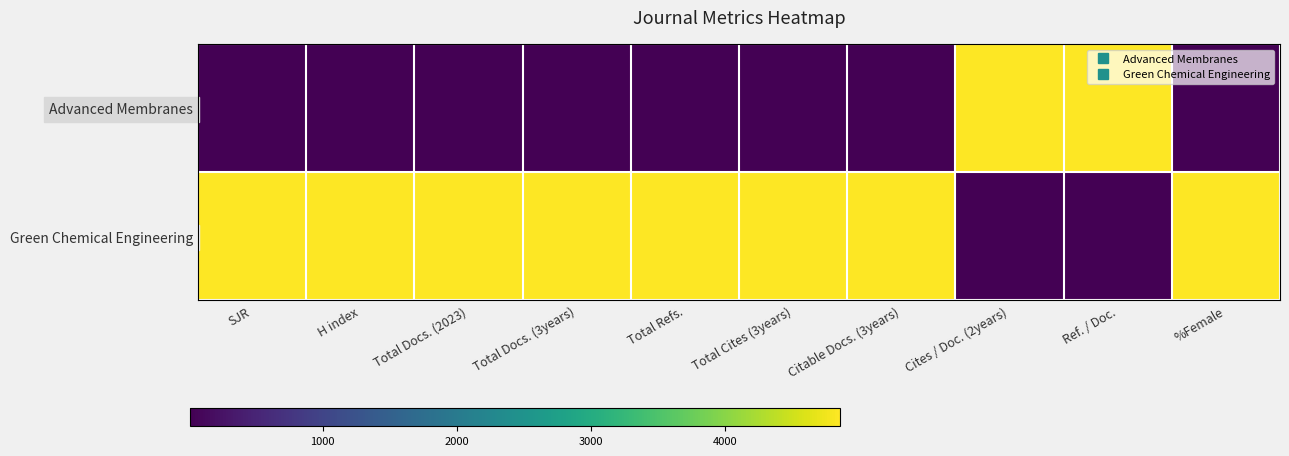

Reading right to left, what are all the values shown in this chart?

Advanced Membranes: %Female=0	Ref. / Doc.=1	Cites / Doc. (2years)=1	Citable Docs. (3years)=0	Total Cites (3years)=0	Total Refs.=0	Total Docs. (3years)=0	Total Docs. (2023)=0	H index=0	SJR=0
Green Chemical Engineering: %Female=1	Ref. / Doc.=0	Cites / Doc. (2years)=0	Citable Docs. (3years)=1	Total Cites (3years)=1	Total Refs.=1	Total Docs. (3years)=1	Total Docs. (2023)=1	H index=1	SJR=1